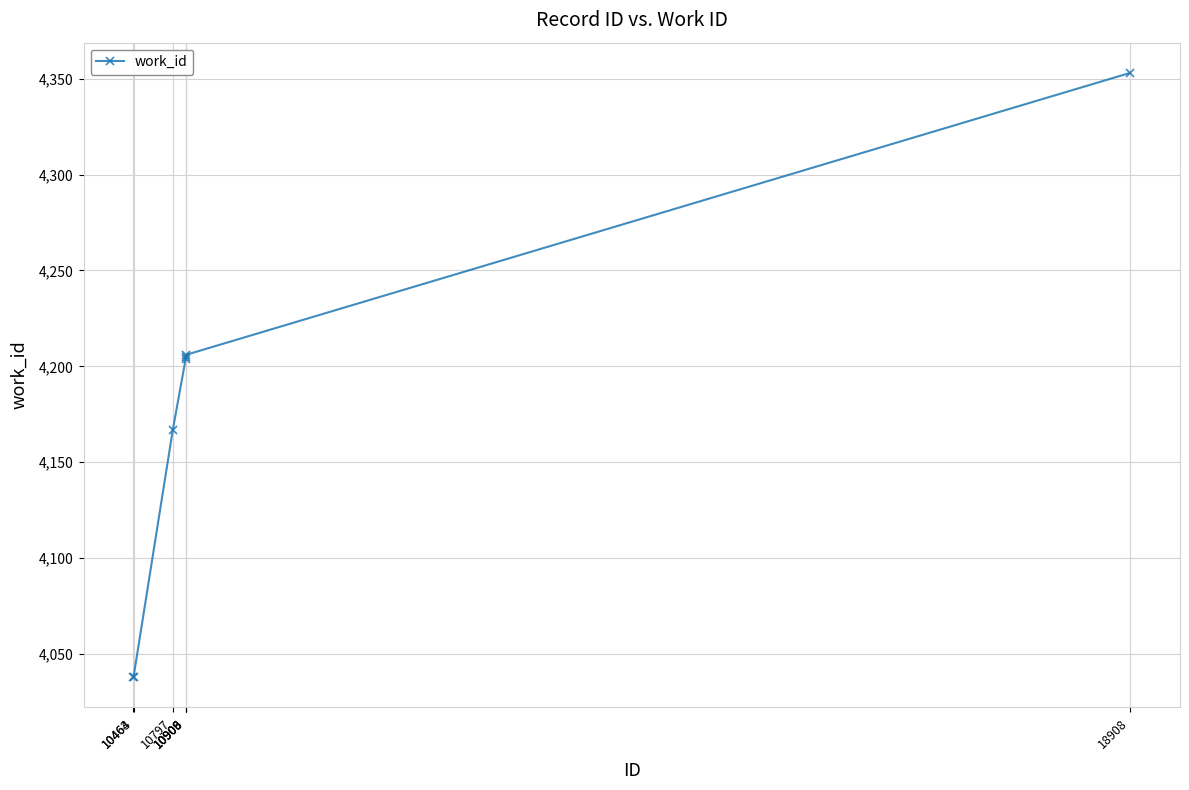

What is the minimum value shown in the chart?

4038